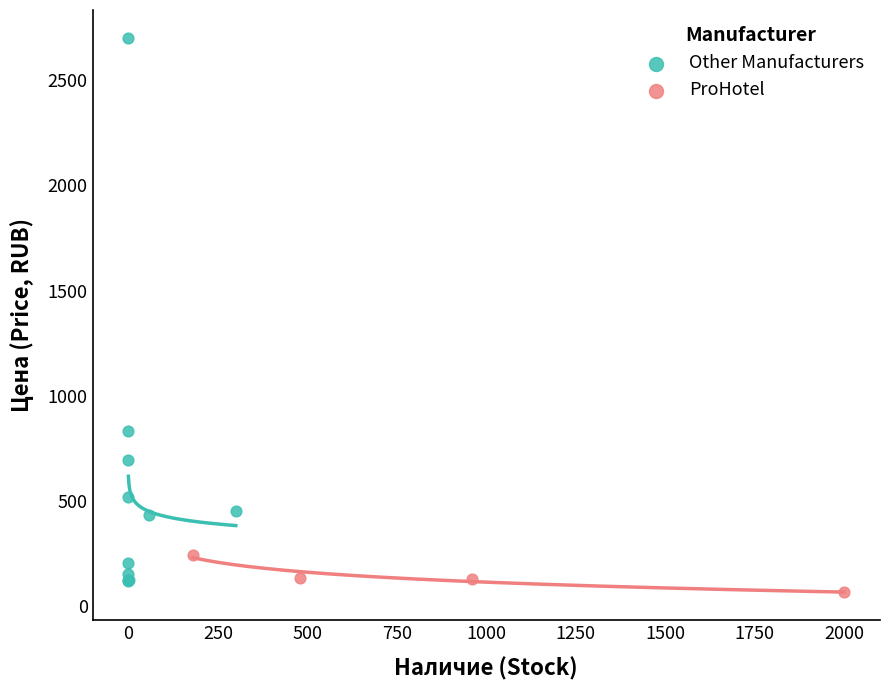

Which series reaches the maximum Y coordinate?

Other Manufacturers